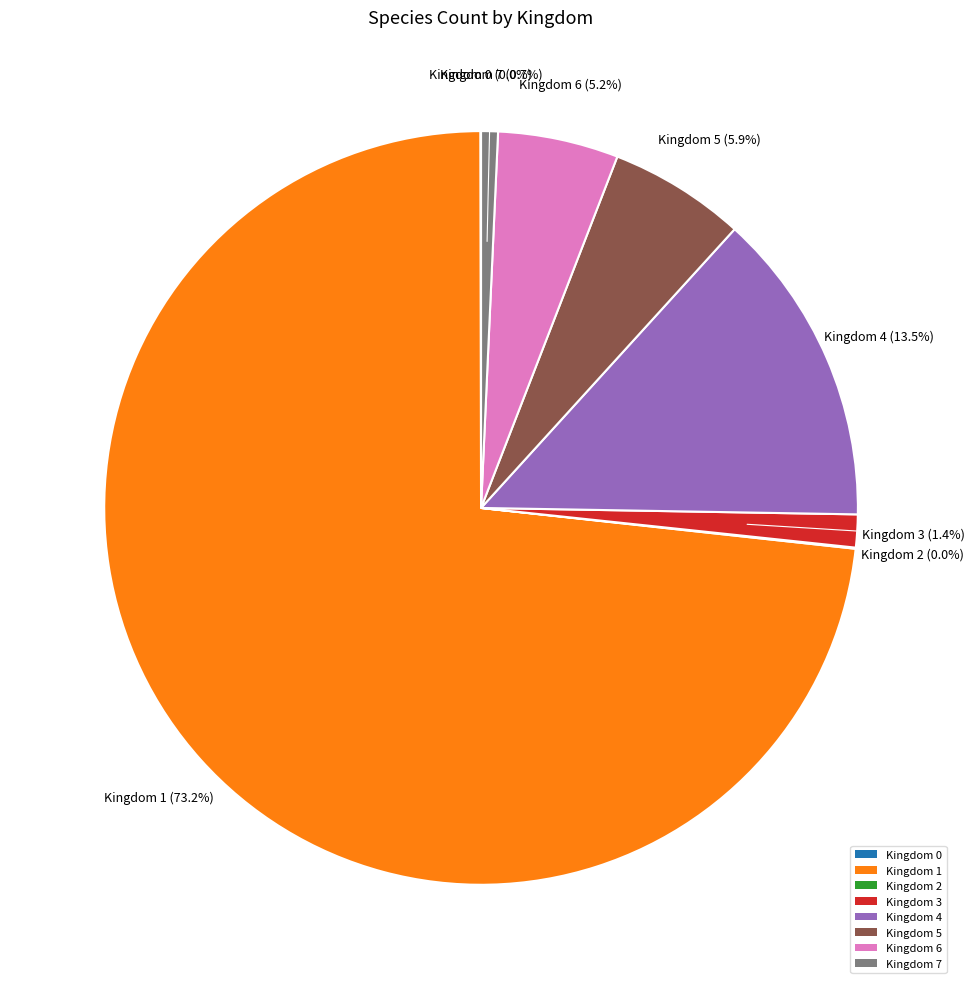

Between Kingdom 3 and Kingdom 4, which is larger?

Kingdom 4